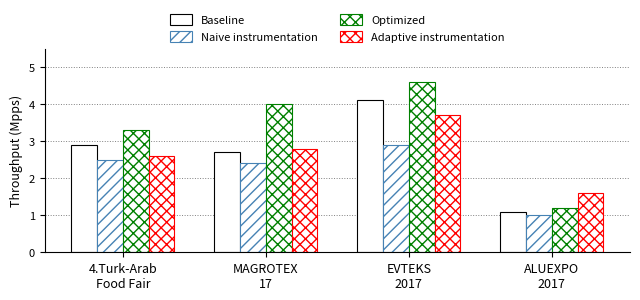

What is the label of the 1st bar from the left?

4.Turk-Arab
Food Fair